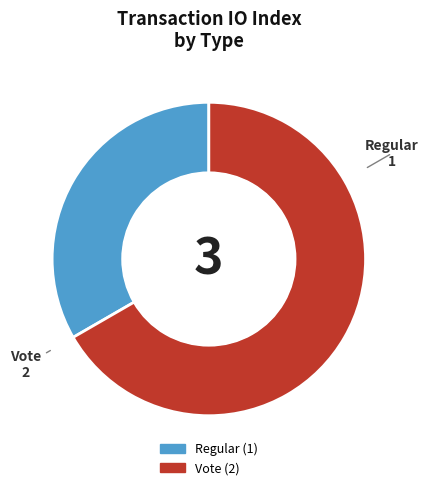

What is the ratio of the value at Regular to the value at Vote?

0.5